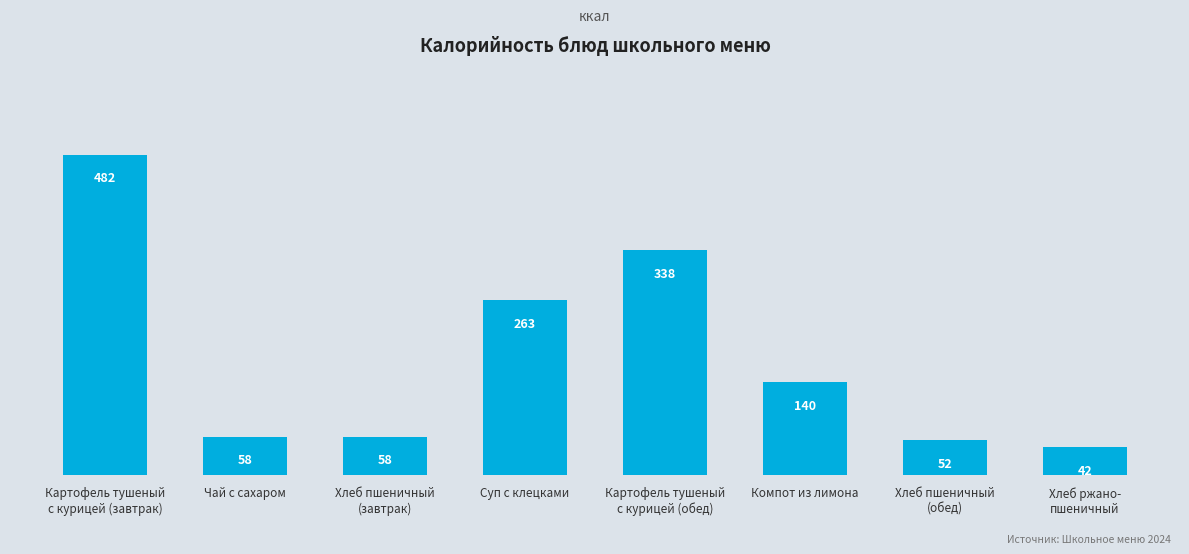

What is the difference between the maximum and minimum values?

439.8